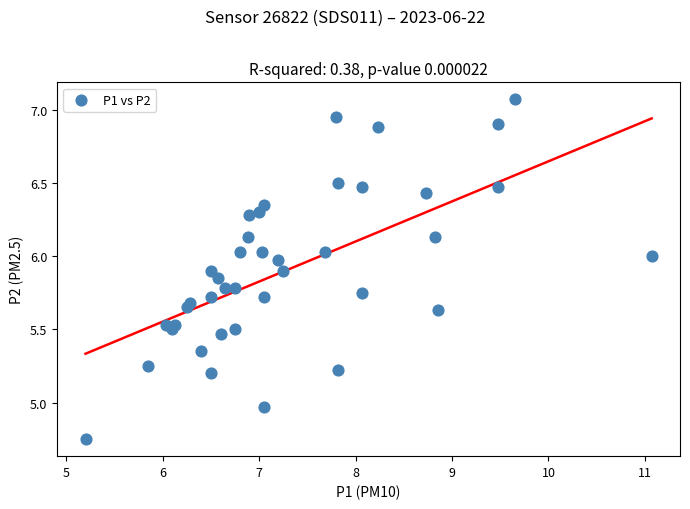

What is the range of Y values (max minus min)?

2.3